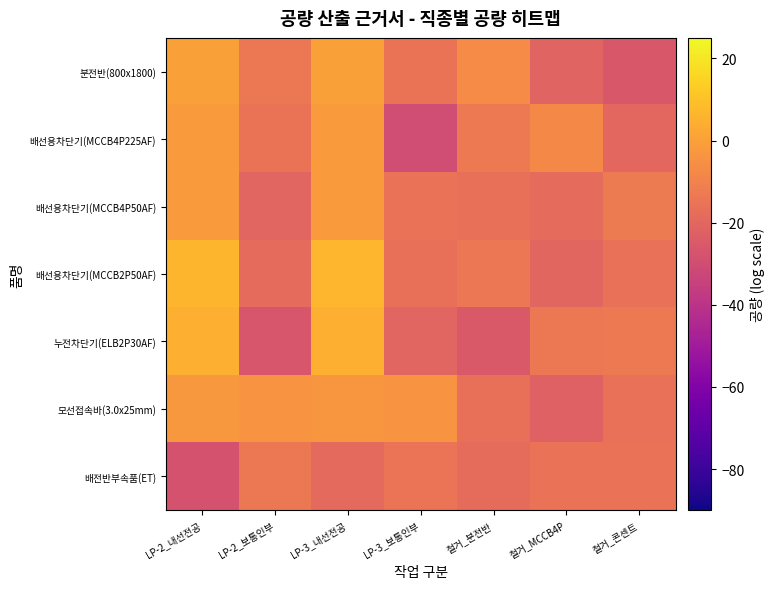

What is the minimum value for 누전차단기(ELB2P30AF)?

-26.3